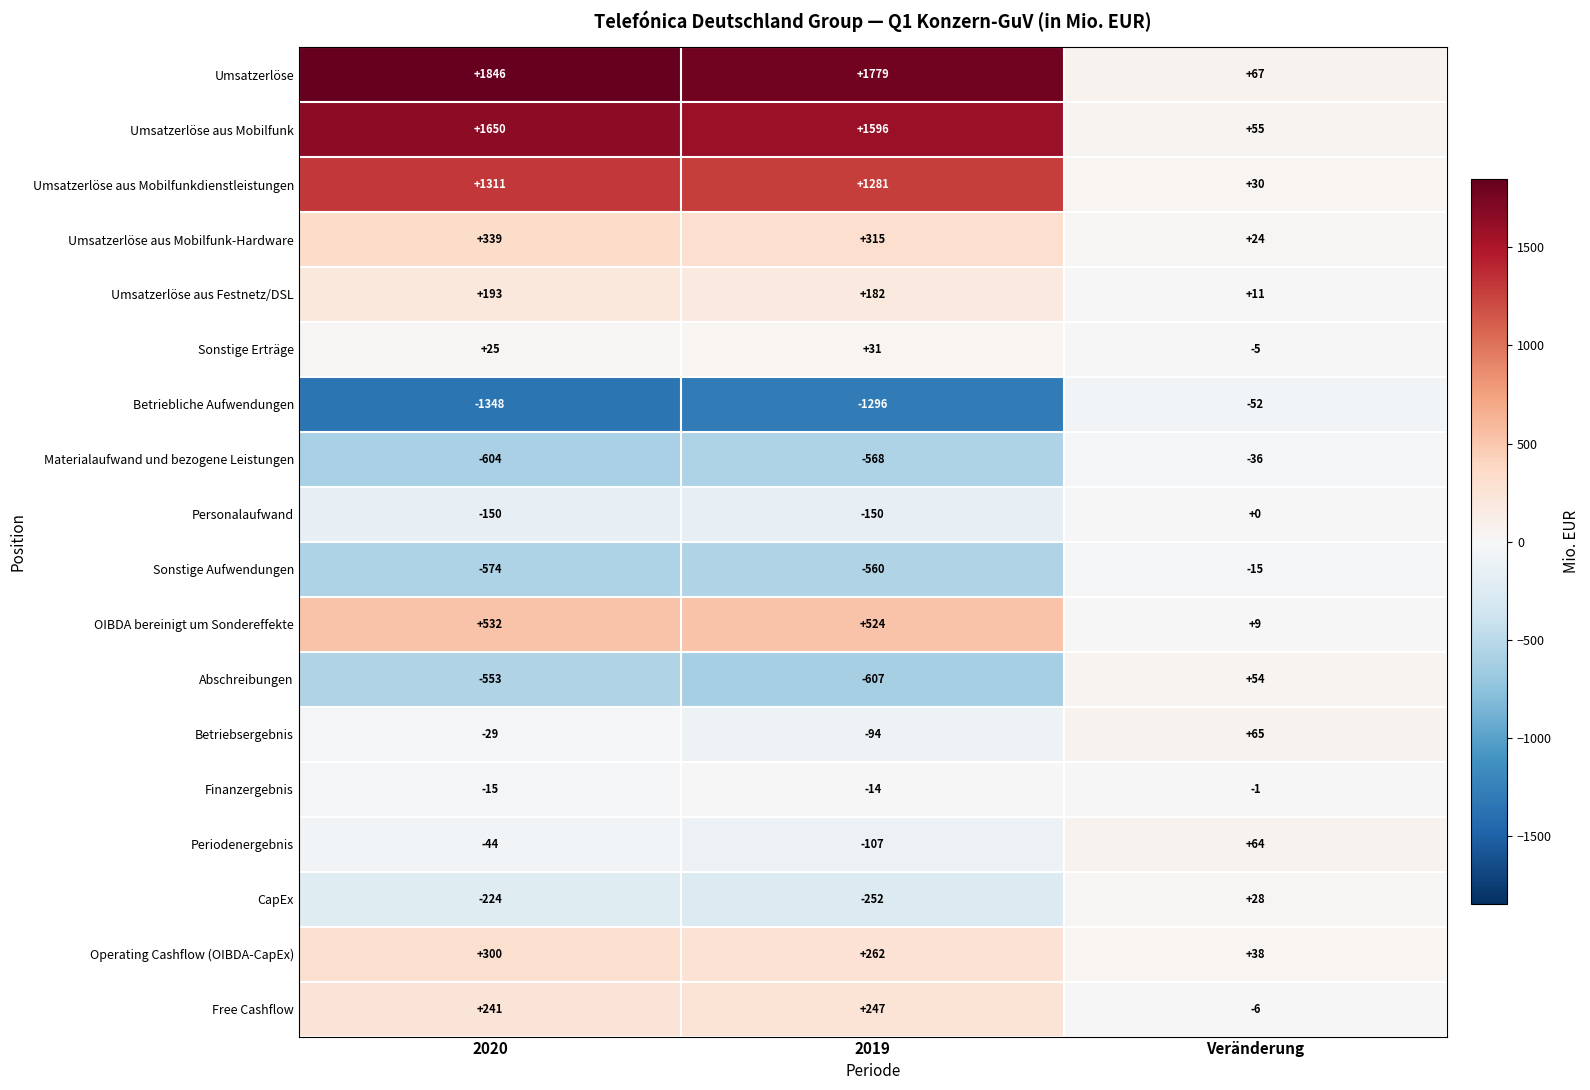

Which series has the largest range (max minus min)?

Umsatzerlöse